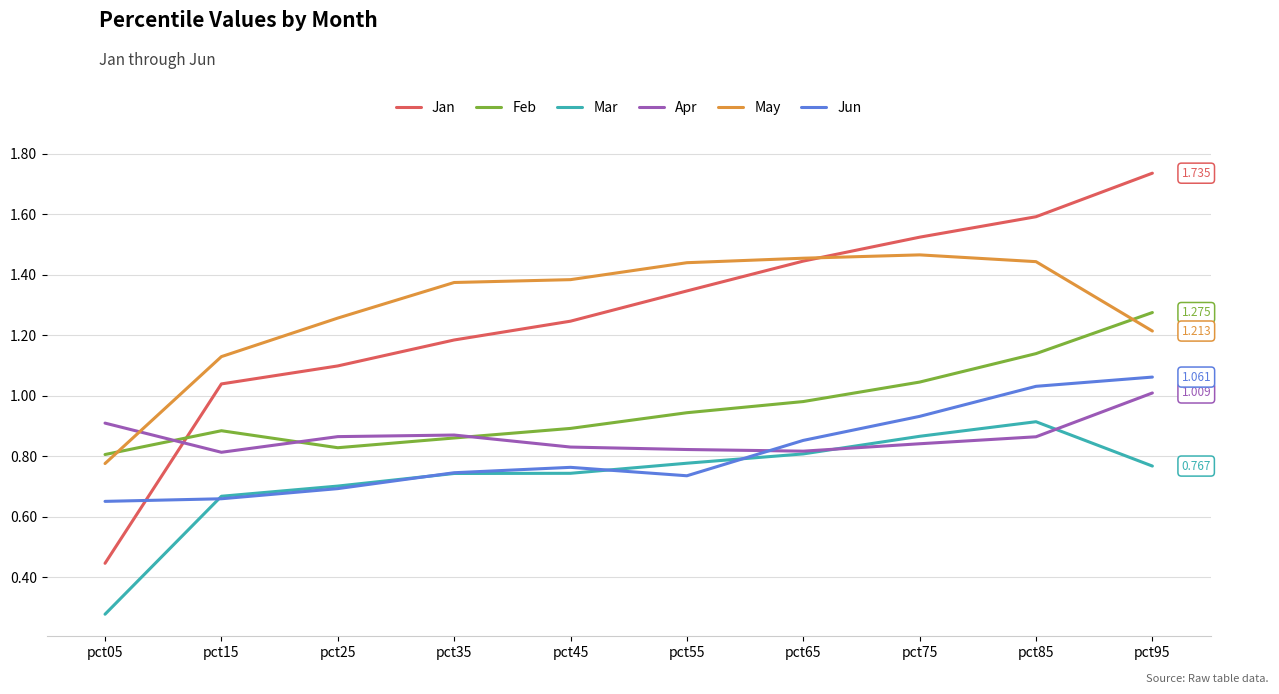

Is the value of Jan at pct05 greater than the value of May at pct05?

No